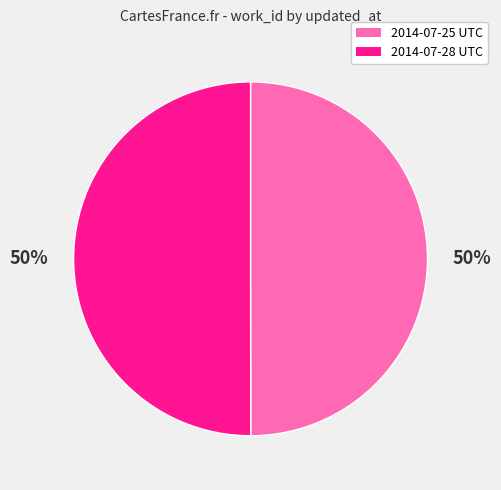

Count the number of slices in the pie.

2